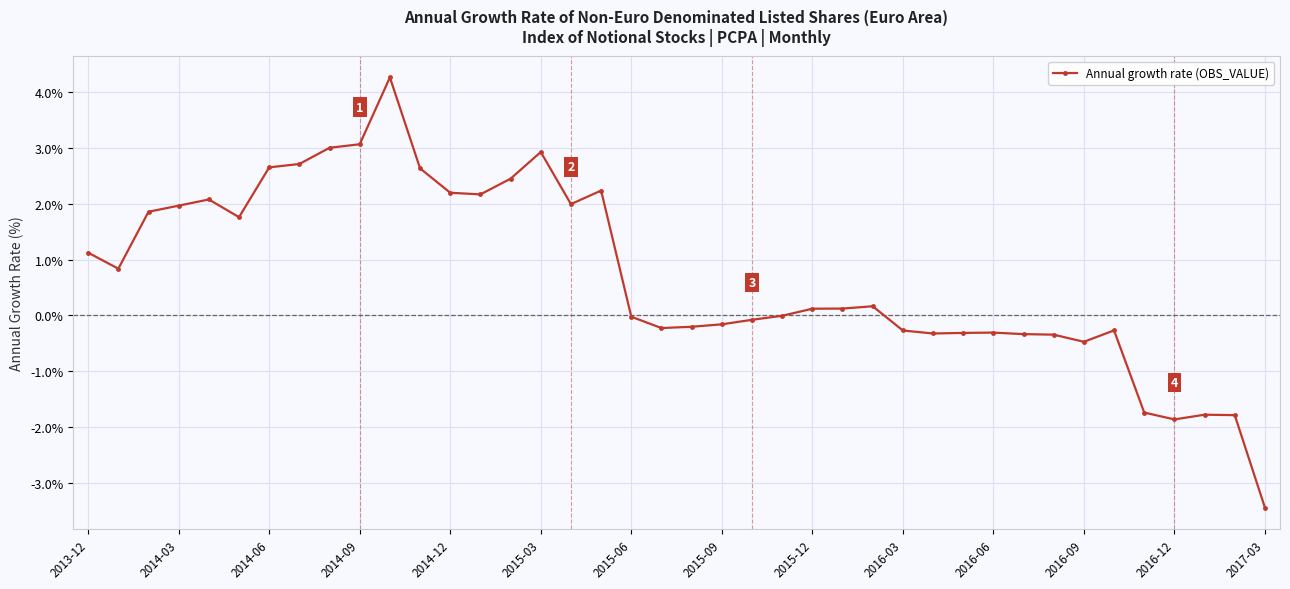

What is the minimum value shown in the chart?

-3.4